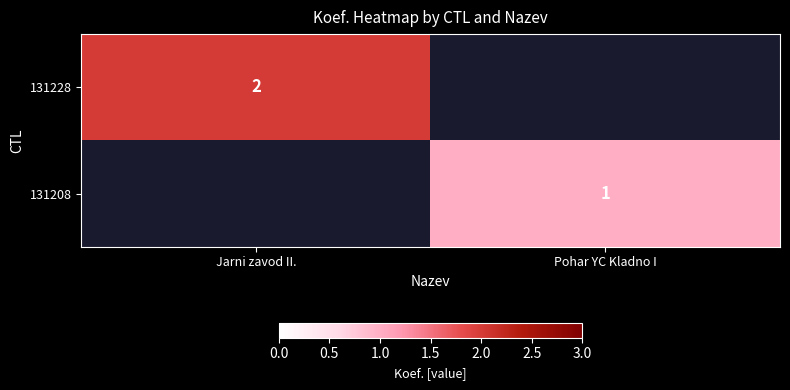

Is it true that 131228 equals 1 at Jarni zavod II.?

False